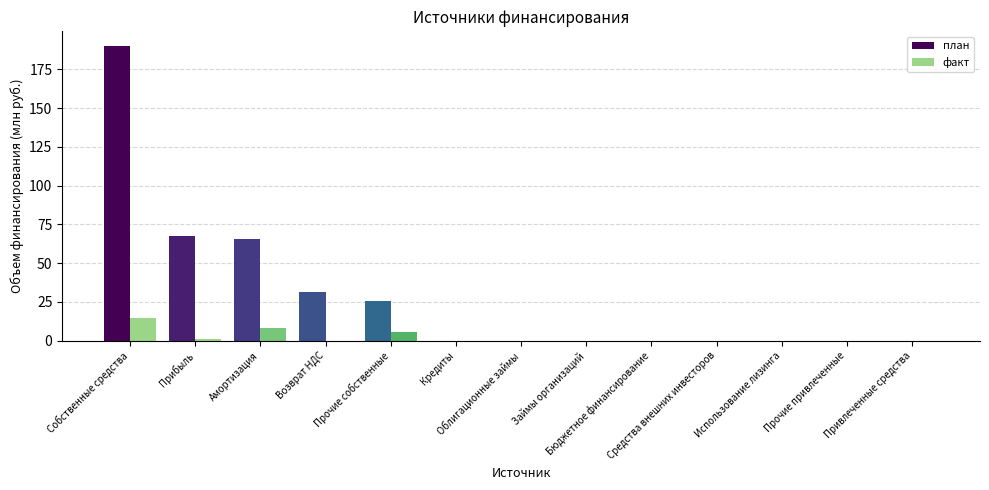

Reading left to right, list all the values displayed in this chart.

план: 190.0	67.6	65.4	31.7	25.3	0.0	0.0	0.0	0.0	0.0	0.0	0.0	0.0
факт: 14.7	0.9	8.3	0.0	5.5	0.0	0.0	0.0	0.0	0.0	0.0	0.0	0.0